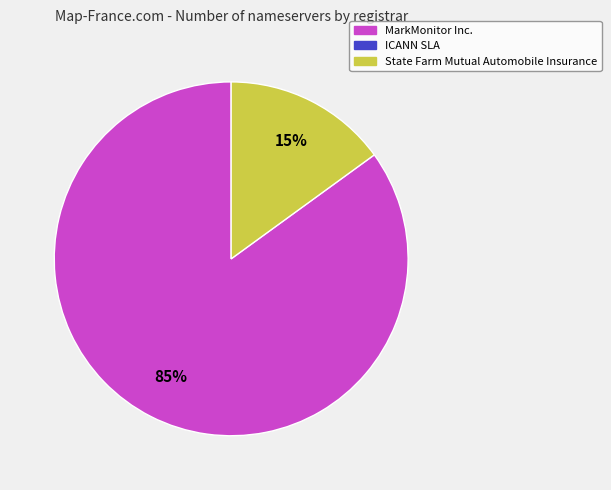

To the nearest percent, what is the difference between the largest and smallest slice percentages?

70%